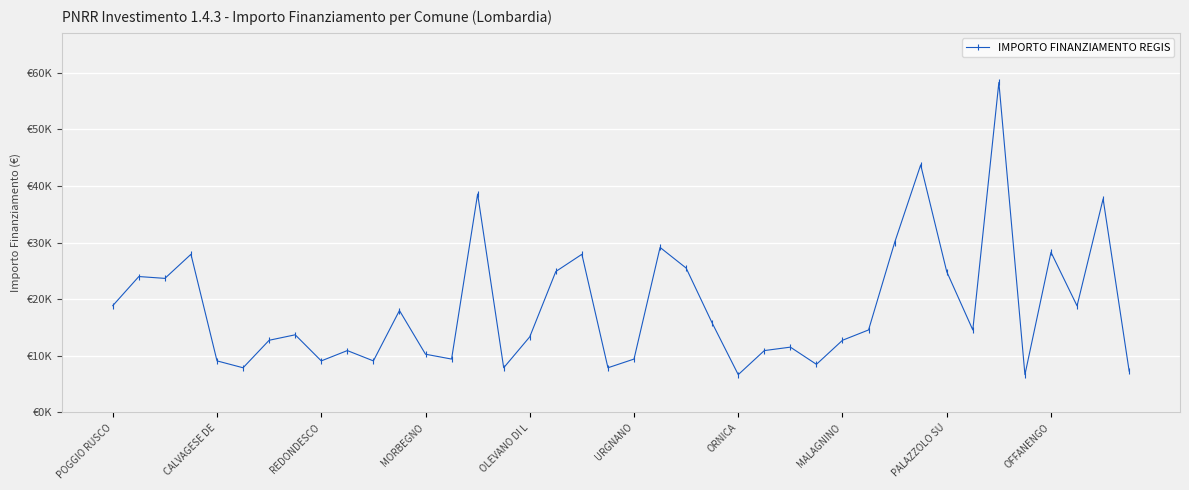

Does the chart have visible grid lines?

Yes